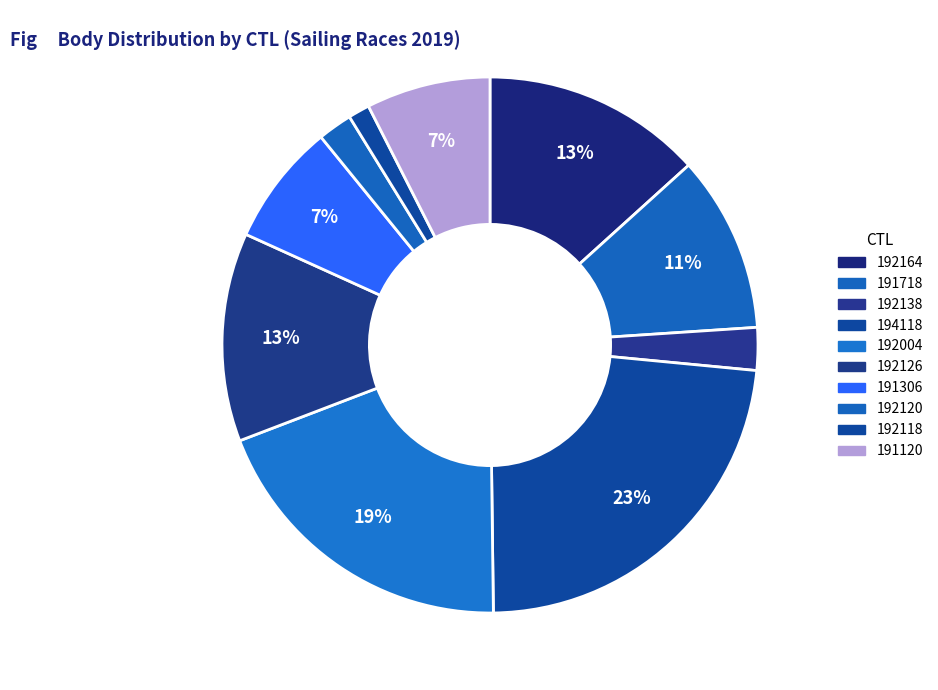

What portion of the pie excludes 192118?

98.7%